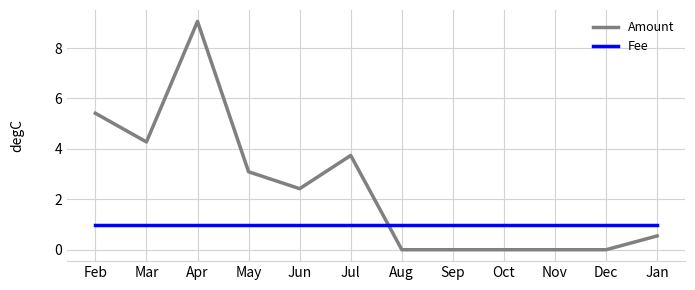

How many series are shown in this chart?

2